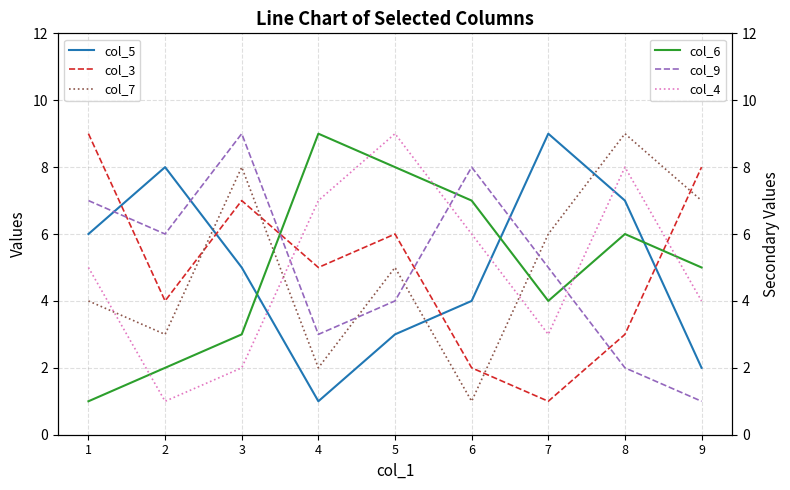

At which label is col_5 closest to 5?

3